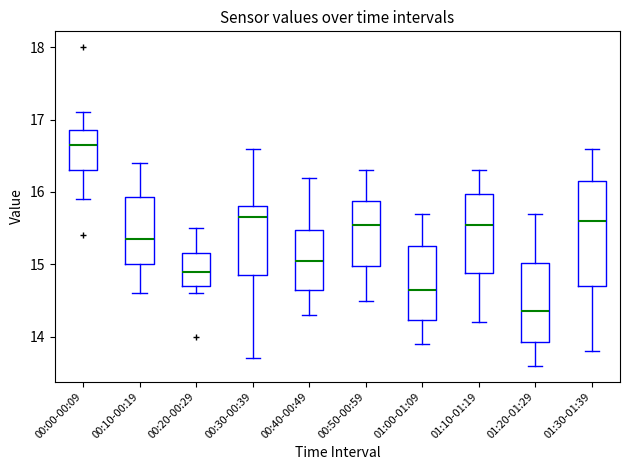

Reading left to right, read every box against the y-axis: the position of its median line, the range the box covers, and the ends of its whiskers. The values are not printed on the chart, so give them approximately, as read against the axis.

00:00-00:09: median 16.7, box 16.3 to 16.9, whiskers 15.9 to 17.1
00:10-00:19: median 15.4, box 15.0 to 15.9, whiskers 14.6 to 16.4
00:20-00:29: median 14.9, box 14.7 to 15.2, whiskers 14.6 to 15.5
00:30-00:39: median 15.7, box 14.9 to 15.8, whiskers 13.7 to 16.6
00:40-00:49: median 15.1, box 14.7 to 15.5, whiskers 14.3 to 16.2
00:50-00:59: median 15.6, box 15.0 to 15.9, whiskers 14.5 to 16.3
01:00-01:09: median 14.7, box 14.2 to 15.3, whiskers 13.9 to 15.7
01:10-01:19: median 15.6, box 14.9 to 16.0, whiskers 14.2 to 16.3
01:20-01:29: median 14.4, box 13.9 to 15.0, whiskers 13.6 to 15.7
01:30-01:39: median 15.6, box 14.7 to 16.2, whiskers 13.8 to 16.6